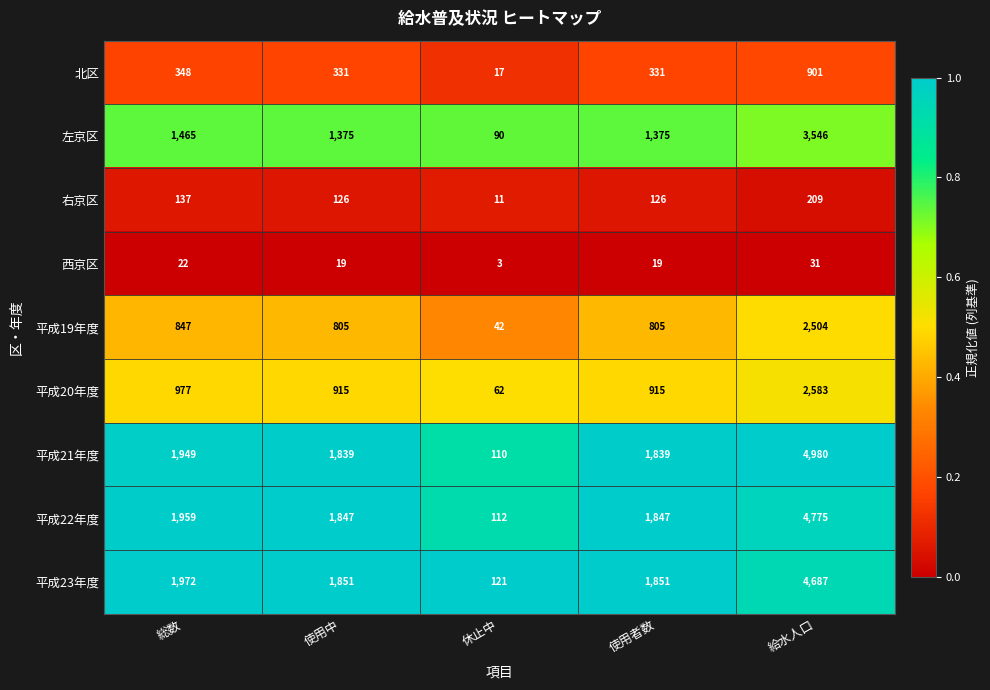

Count the number of categories in the chart.

5